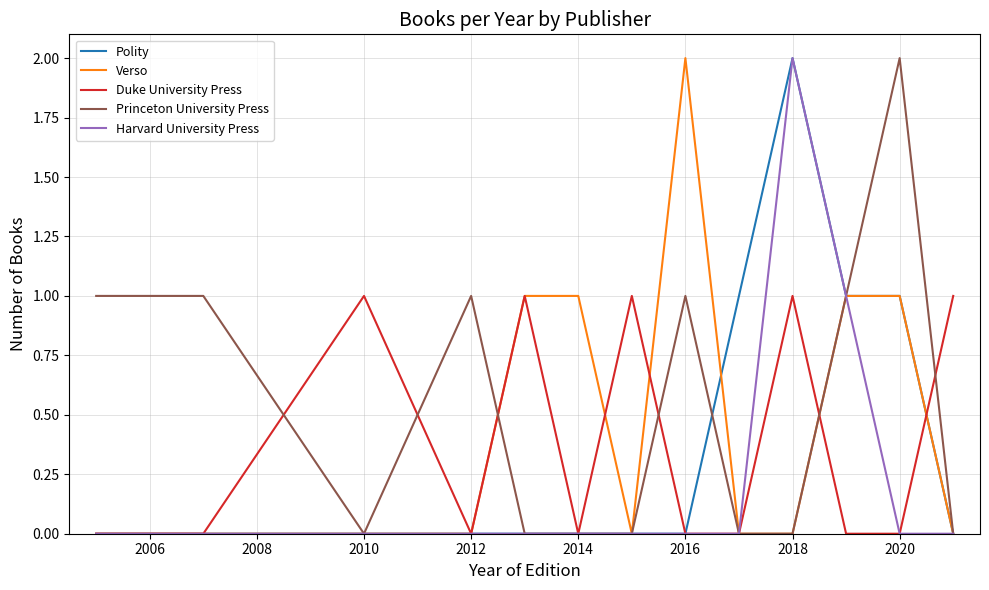

True or false: Harvard University Press and Princeton University Press cross at least once.

False